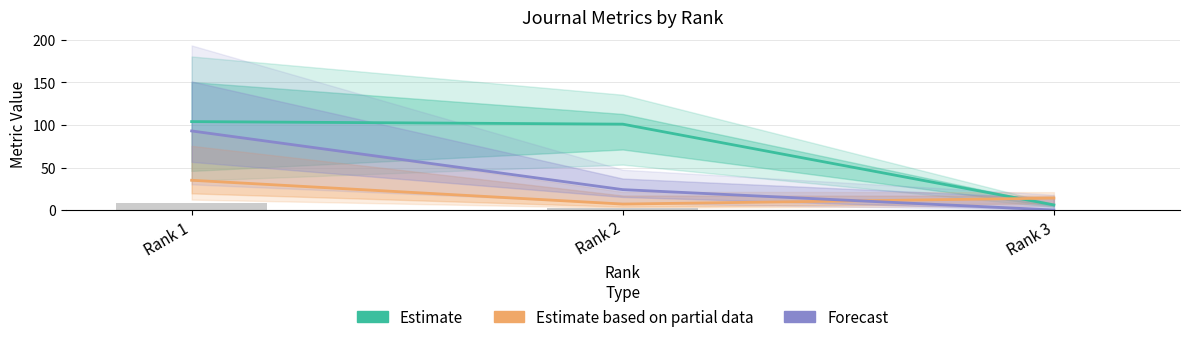

How many bars are there in each group?

3